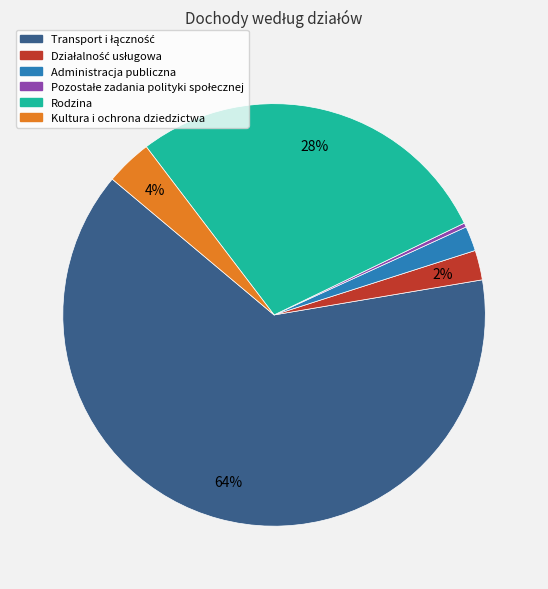

To the nearest percent, what portion does Administracja publiczna represent?

2%